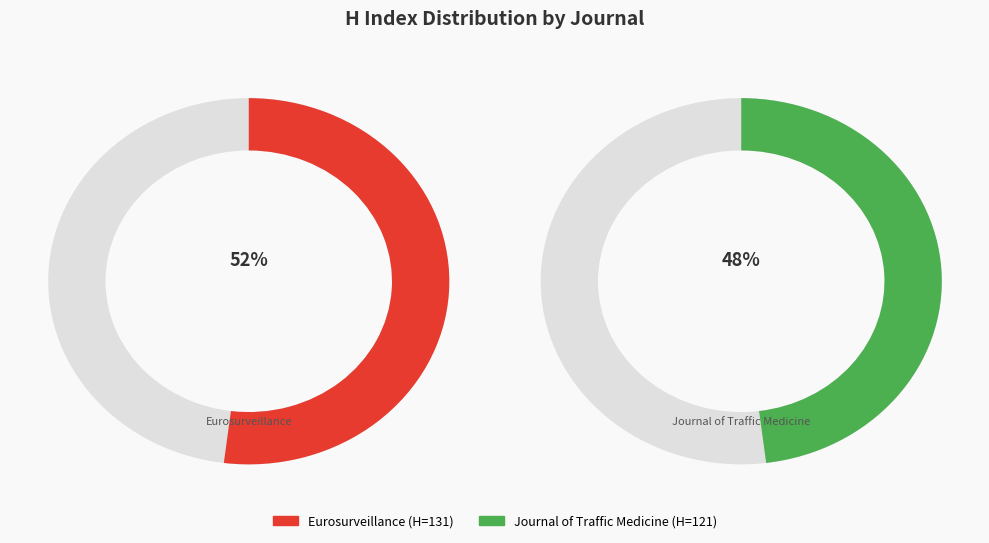

What is the smallest slice in the pie chart?

Journal of Traffic Medicine